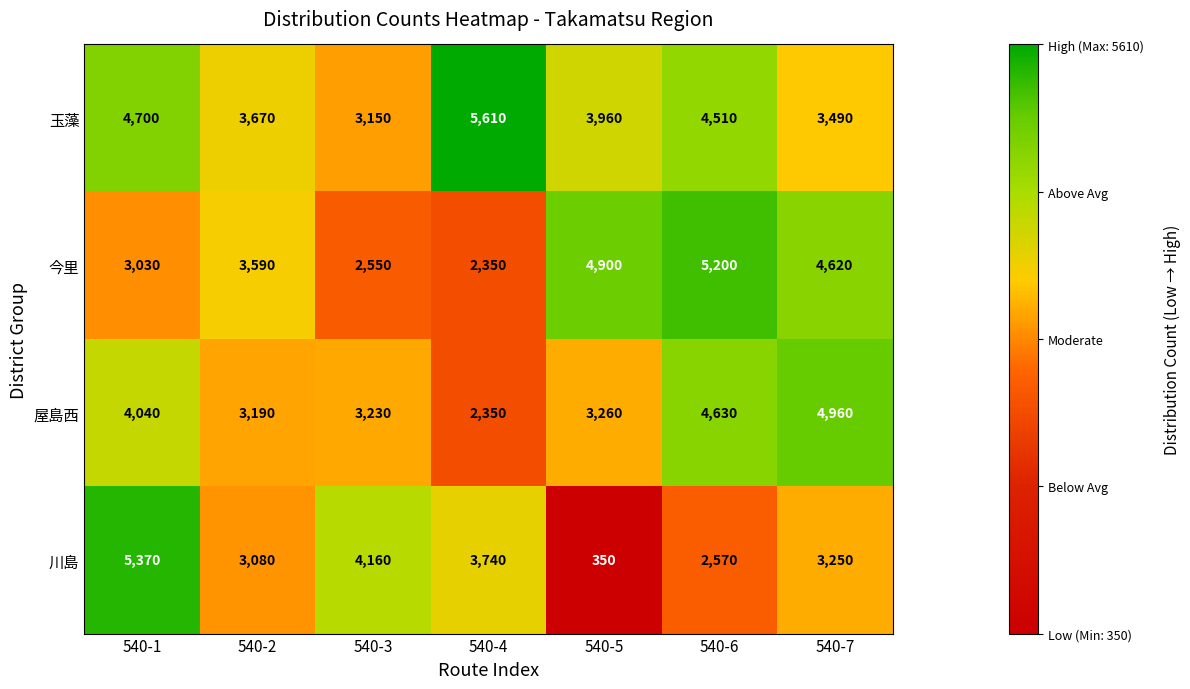

Which category has the highest value across all series?

540-4